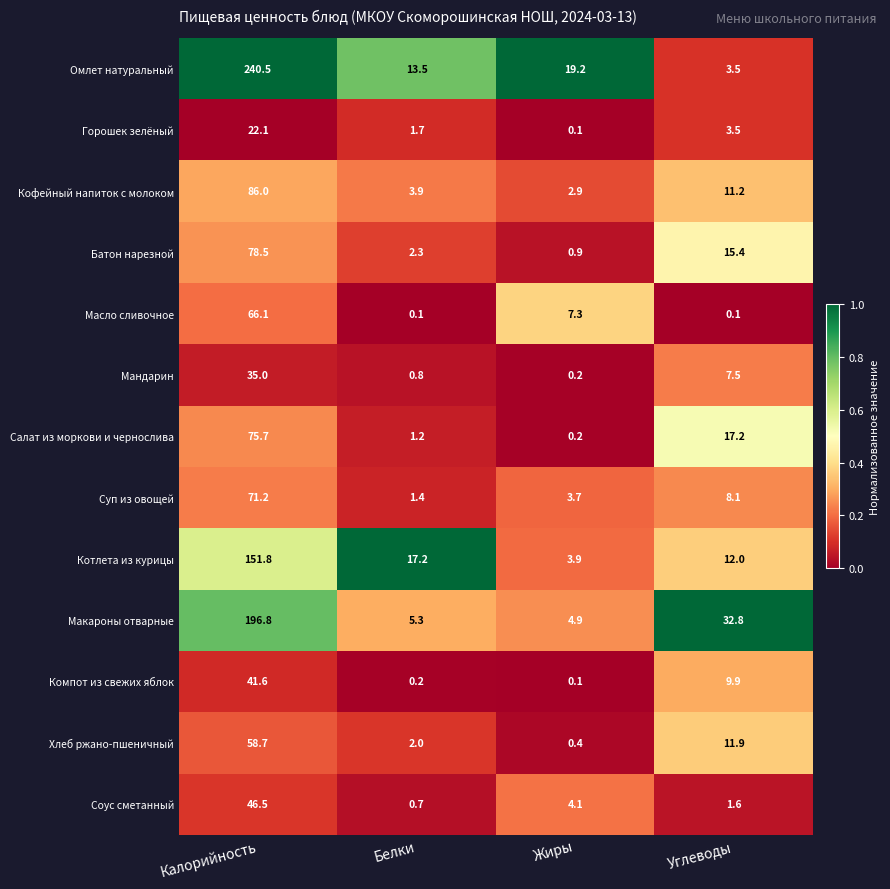

The value of Масло сливочное at Жиры is 11.7. True or false?

False